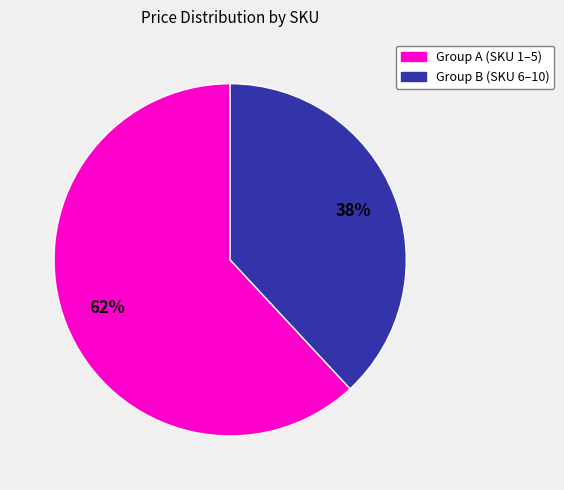

How many slices are in this pie chart?

2